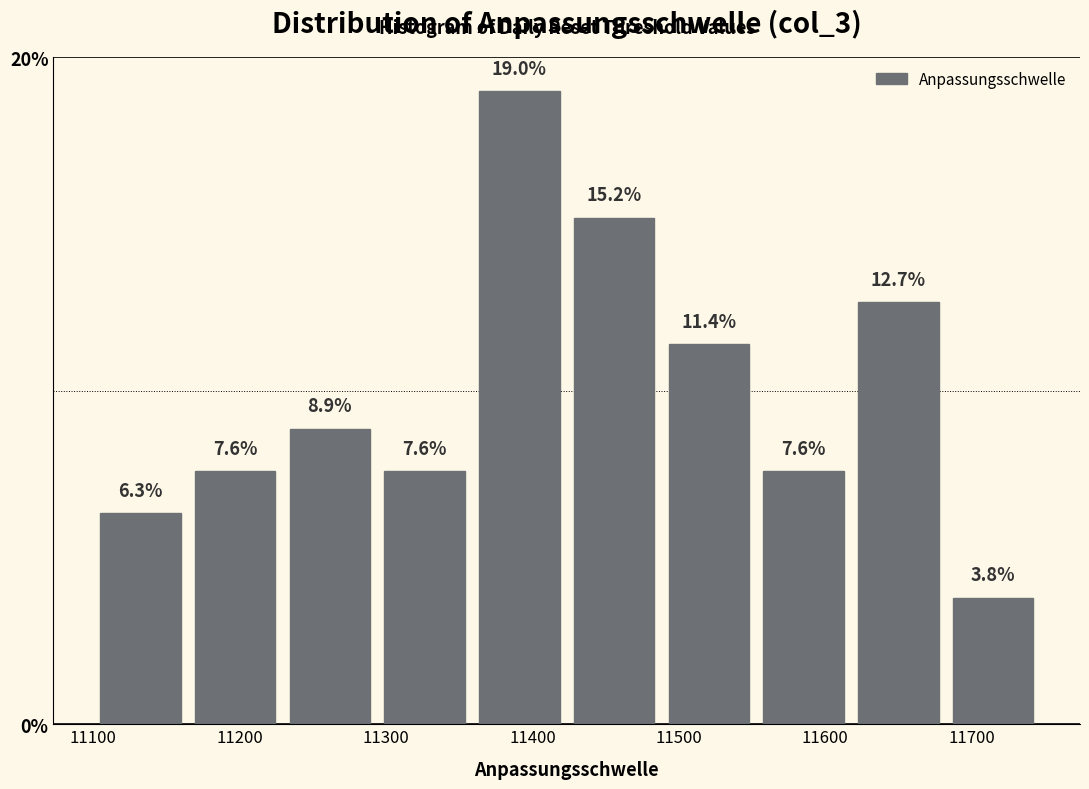

Reading left to right, transcribe this chart: for each bar, give the range it covers on the x-axis and its height. The bar edges are not printed on the chart, so give them approximately, as read against the axis.

11100 to 11160: 6.3
11160 to 11230: 7.6
11230 to 11290: 8.9
11290 to 11360: 7.6
11360 to 11420: 19.0
11420 to 11490: 15.2
11490 to 11550: 11.4
11550 to 11620: 7.6
11620 to 11680: 12.7
11680 to 11750: 3.8